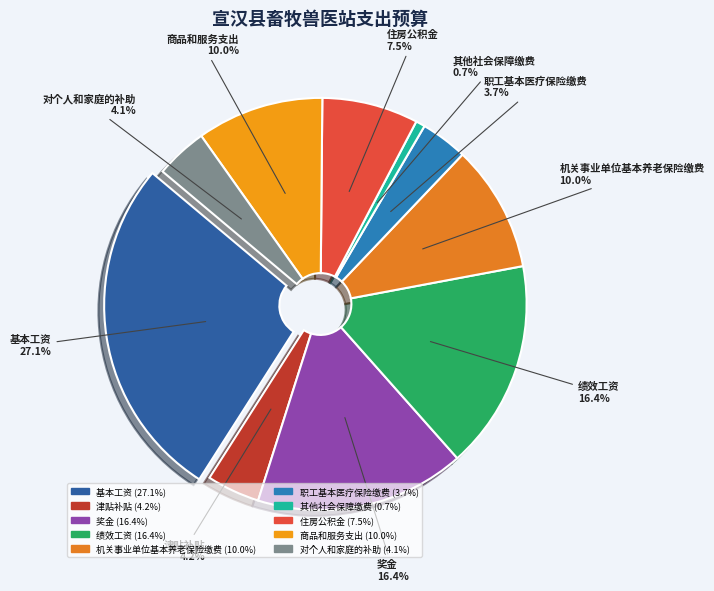

Combined, what portion of the pie is 职工基本医疗保险缴费 and 住房公积金?

11.2%